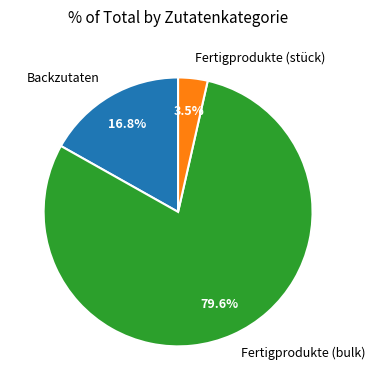

What is the smallest slice in the pie chart?

Fertigprodukte (stück)